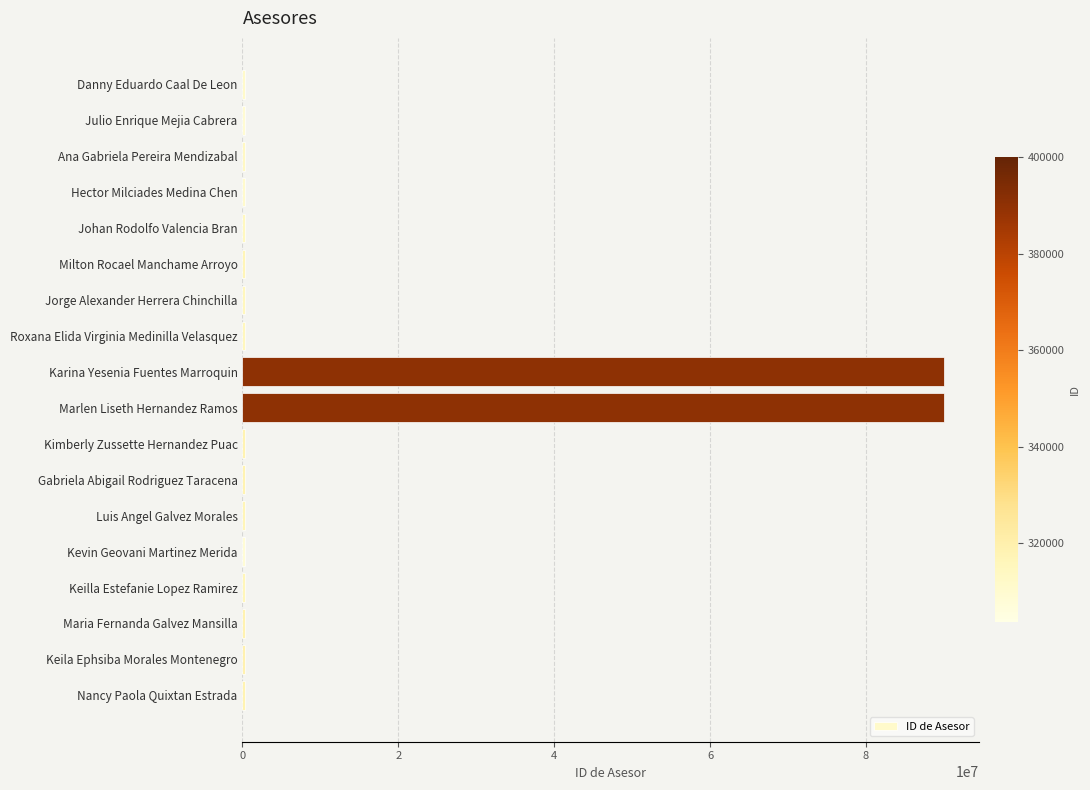

Between Karina Yesenia Fuentes Marroquin and Luis Angel Galvez Morales, which is larger?

Karina Yesenia Fuentes Marroquin